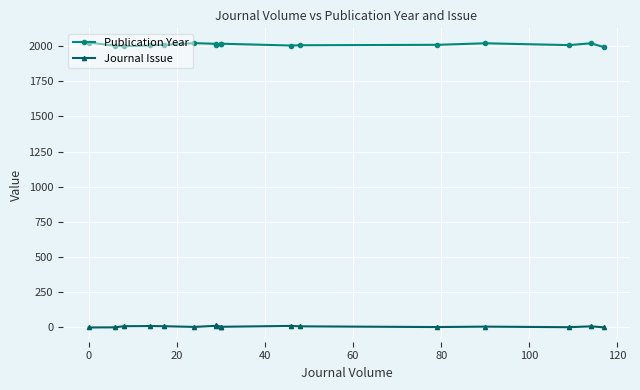

At how many categories does at least one series exceed 165?

17